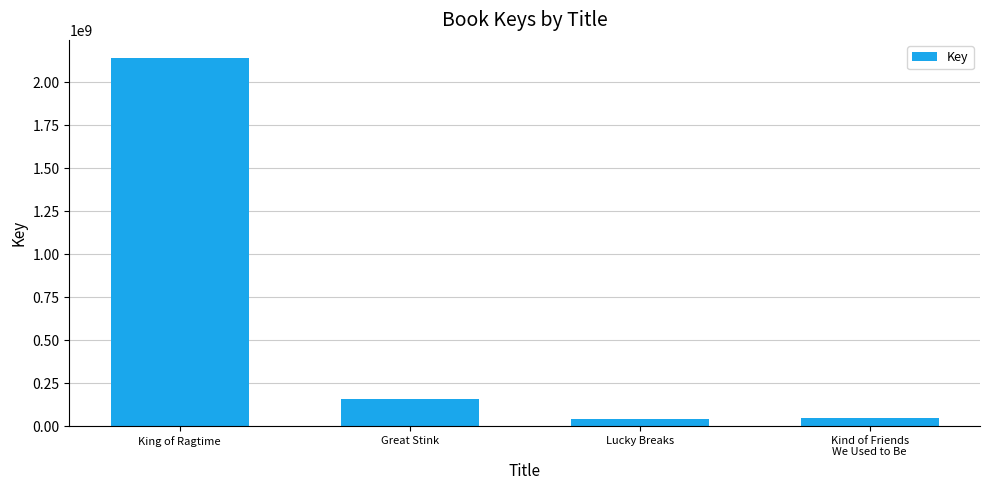

Which has a higher value, Kind of Friends
We Used to Be or King of Ragtime?

King of Ragtime